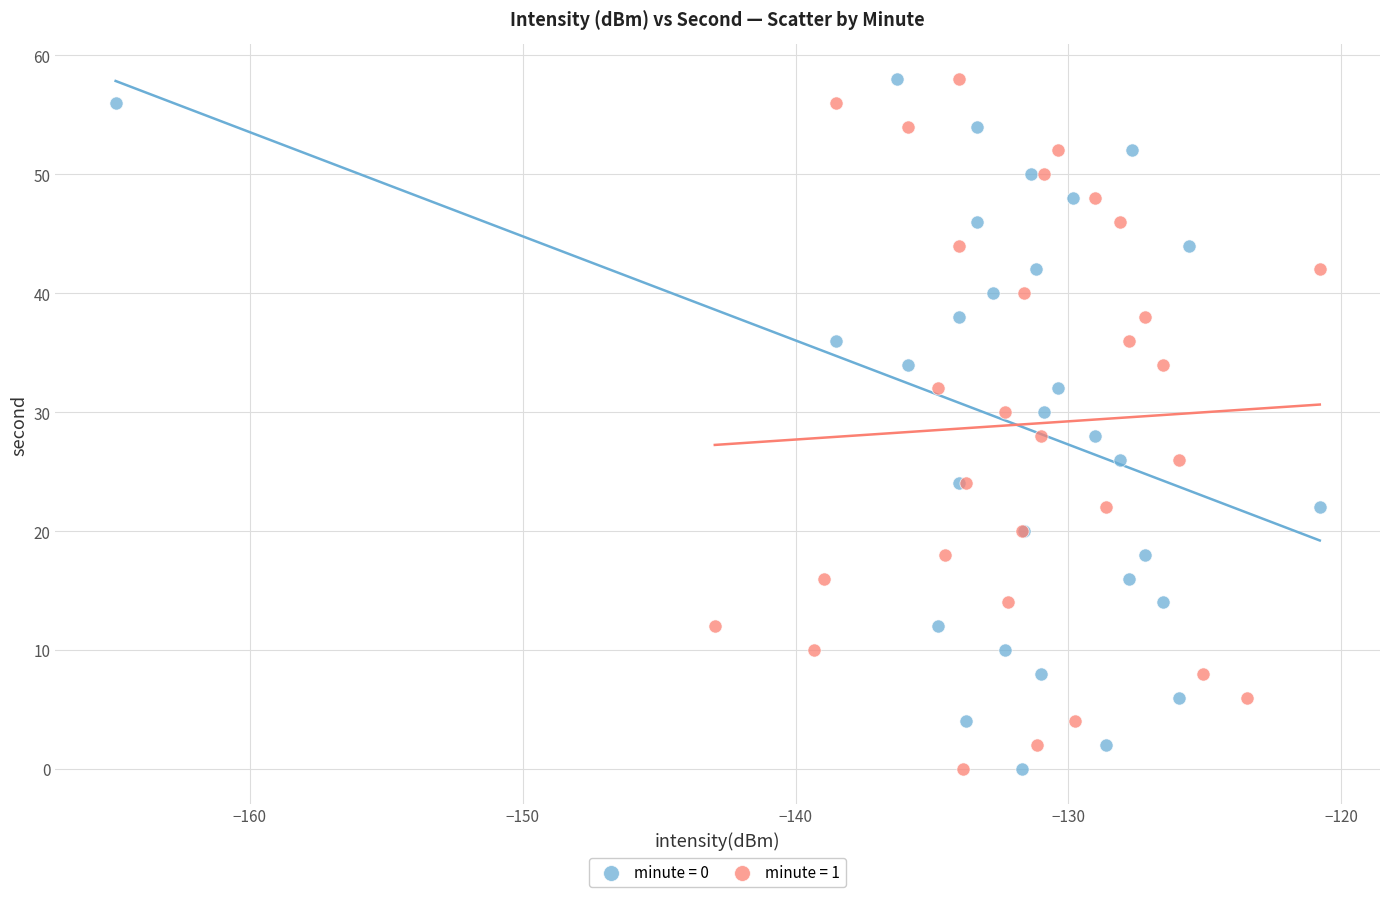

What are all the series names shown in the legend?

minute = 0, minute = 1